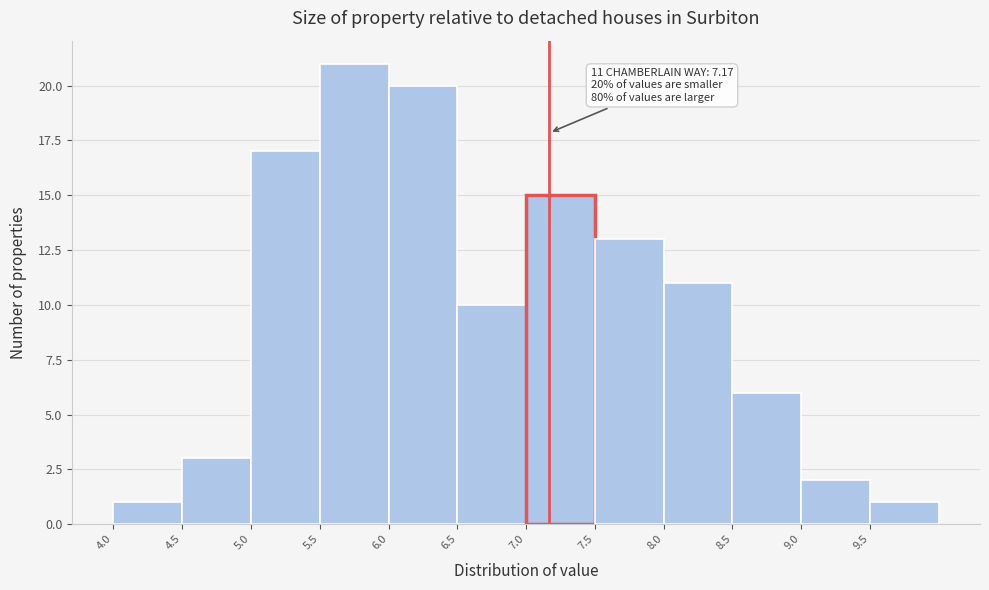

Which range on the x-axis has the tallest bar?

5.5 to 6.0